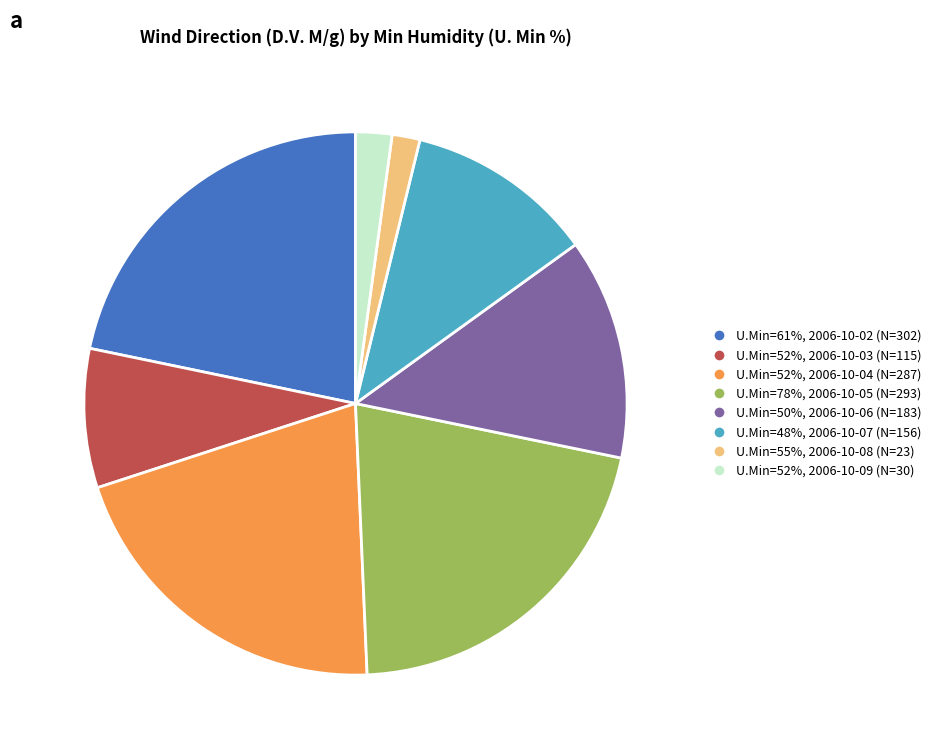

Which slice is the largest?

U.Min=61%, 2006-10-02 (N=302)